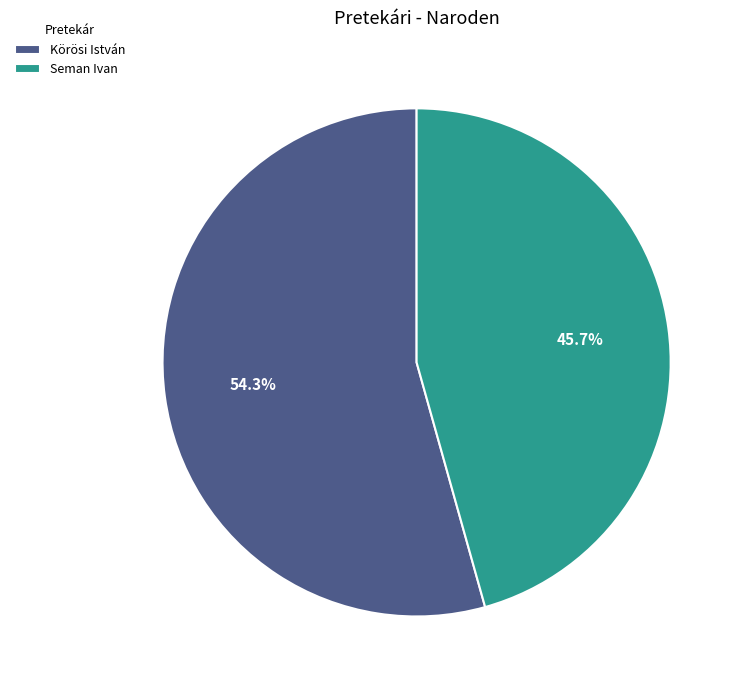

What percentage is the Seman Ivan slice, to the nearest percent?

46%